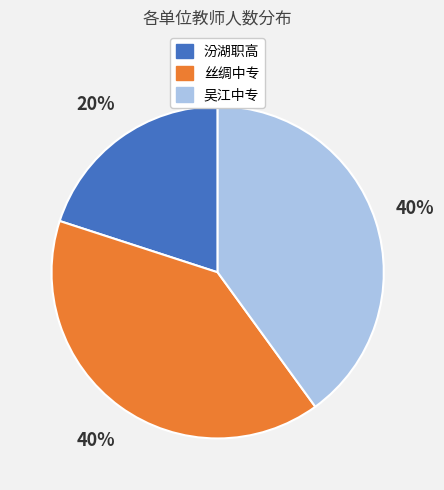

What is the ratio of the value at 丝绸中专 to the value at 吴江中专?

1.0